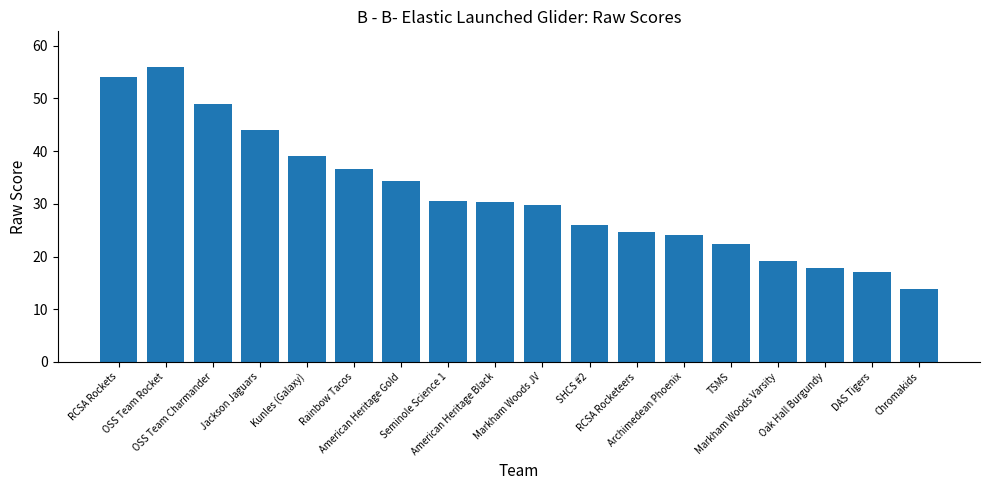

Is it true that the value at Markham Woods Varsity is 28.2?

False